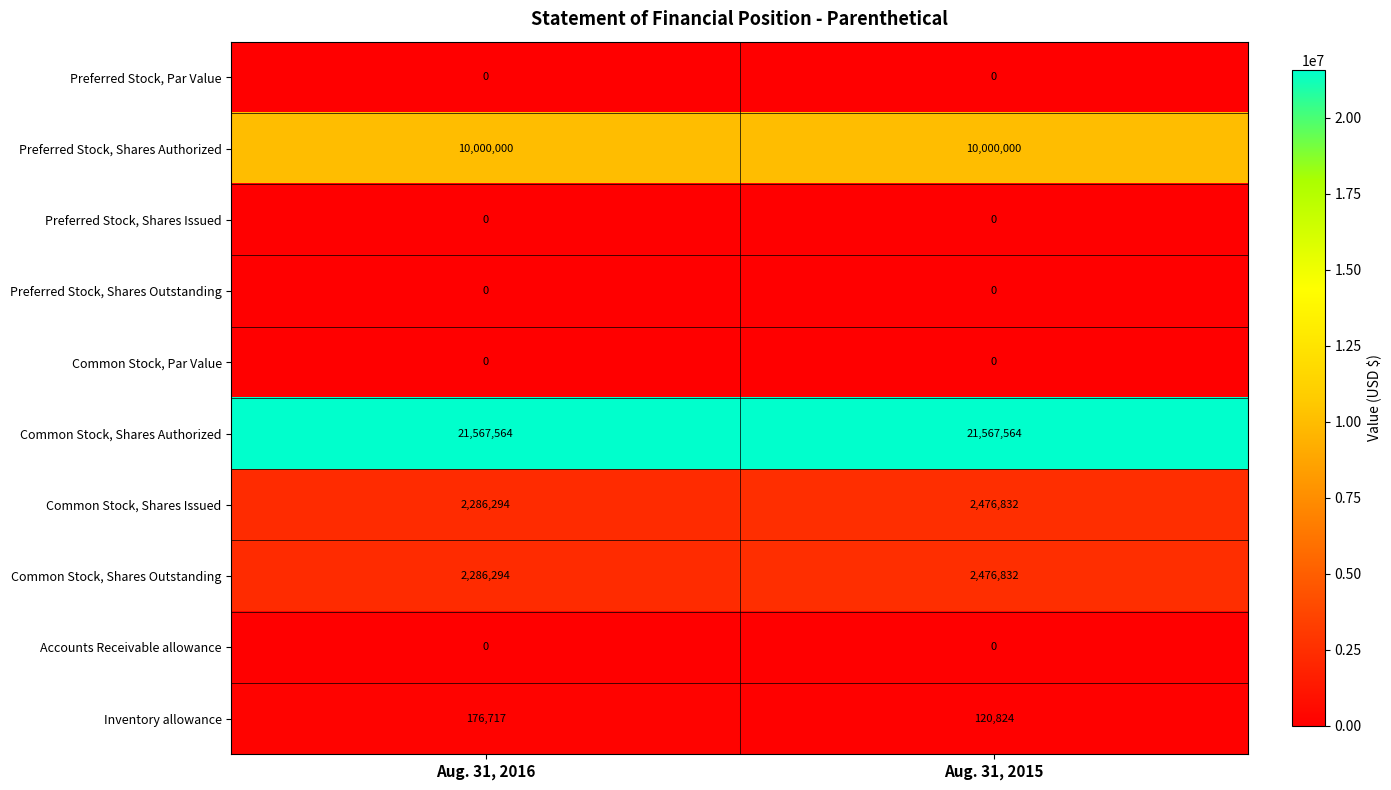

At how many categories does at least one series exceed 6103073?

2